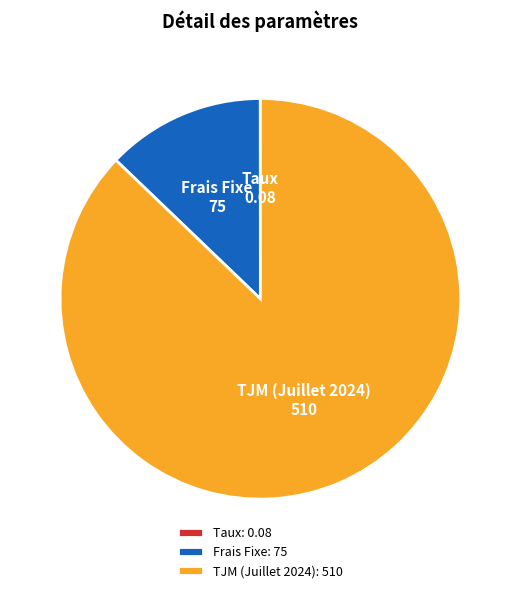

Is it true that Frais Fixe: 75 is 13% of the pie?

True